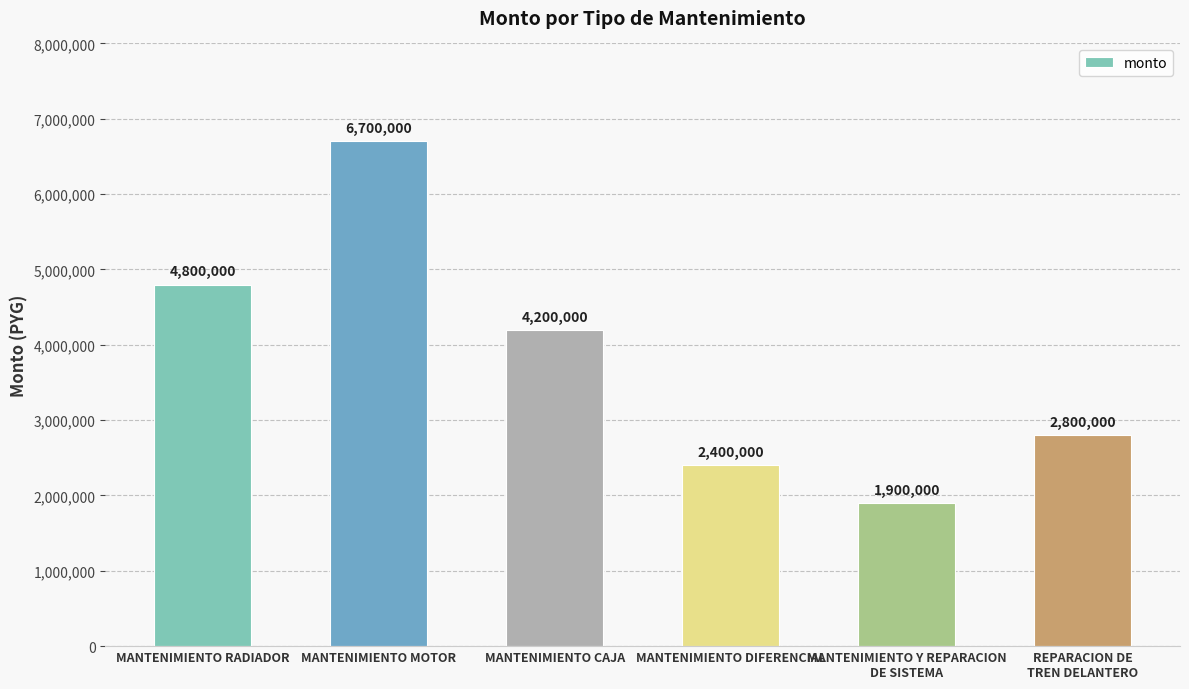

What is the difference between the values at MANTENIMIENTO MOTOR and REPARACION DE
TREN DELANTERO?

3900000